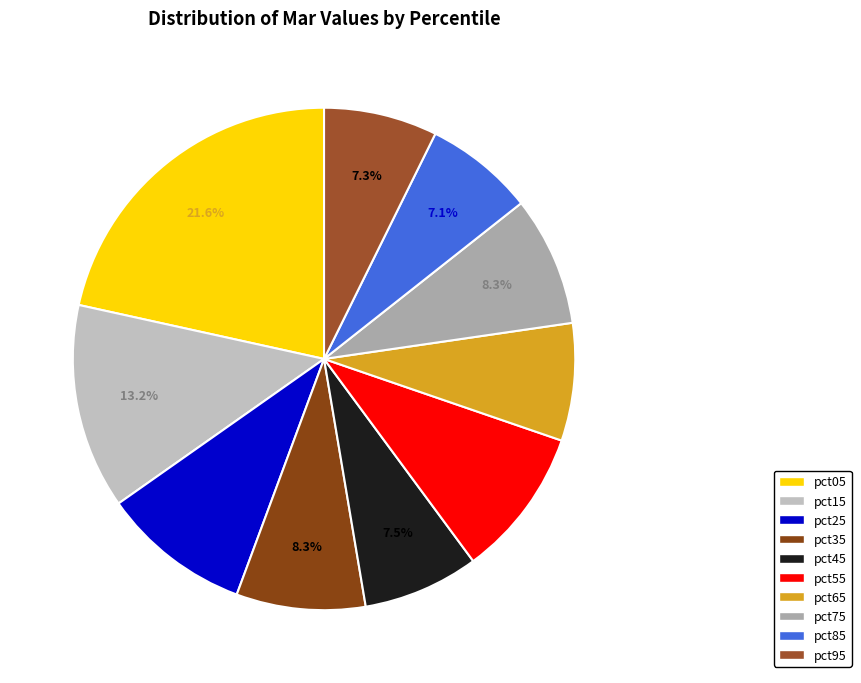

Count the number of slices in the pie.

10